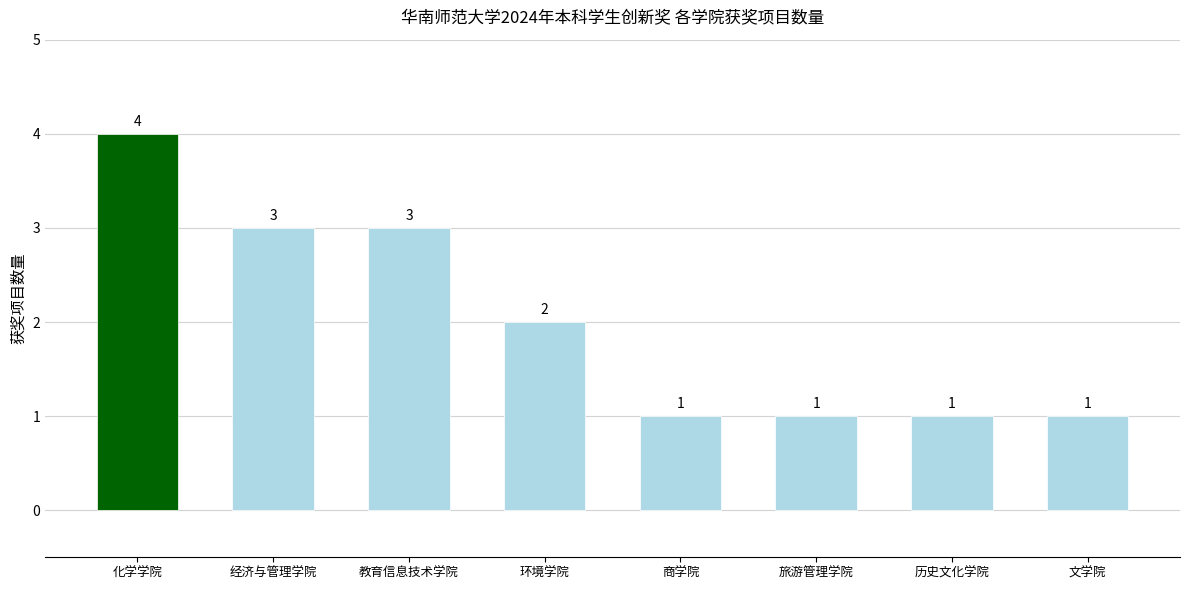

What is the change in value from 环境学院 to 历史文化学院?

-1